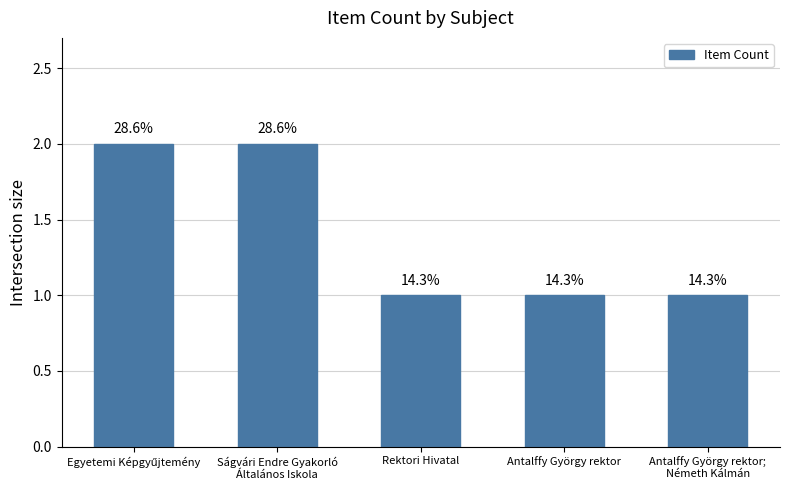

Approximately how many times larger is the value at Egyetemi Képgyűjtemény compared to Rektori Hivatal?

2.0